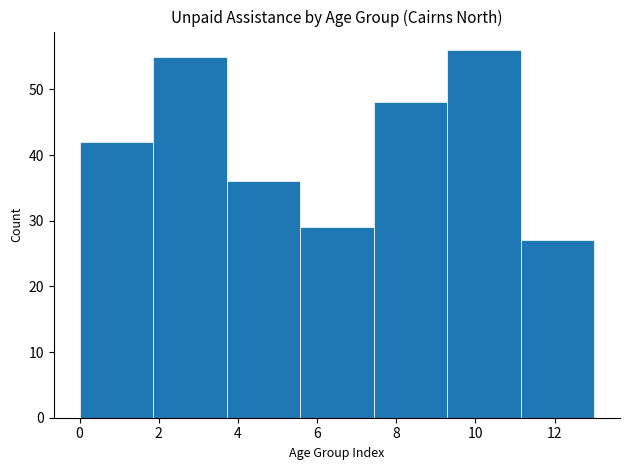

Reading left to right, transcribe this chart: for each bar, give the range it covers on the x-axis and its height. Neither the bar edges nor the heights are printed on the chart, so give them approximately, as read against the axes.

0.0 to 1.8: 42
1.8 to 3.8: 55
3.8 to 5.6: 36
5.6 to 7.4: 29
7.4 to 9.2: 48
9.2 to 11.2: 56
11.2 to 13.0: 27